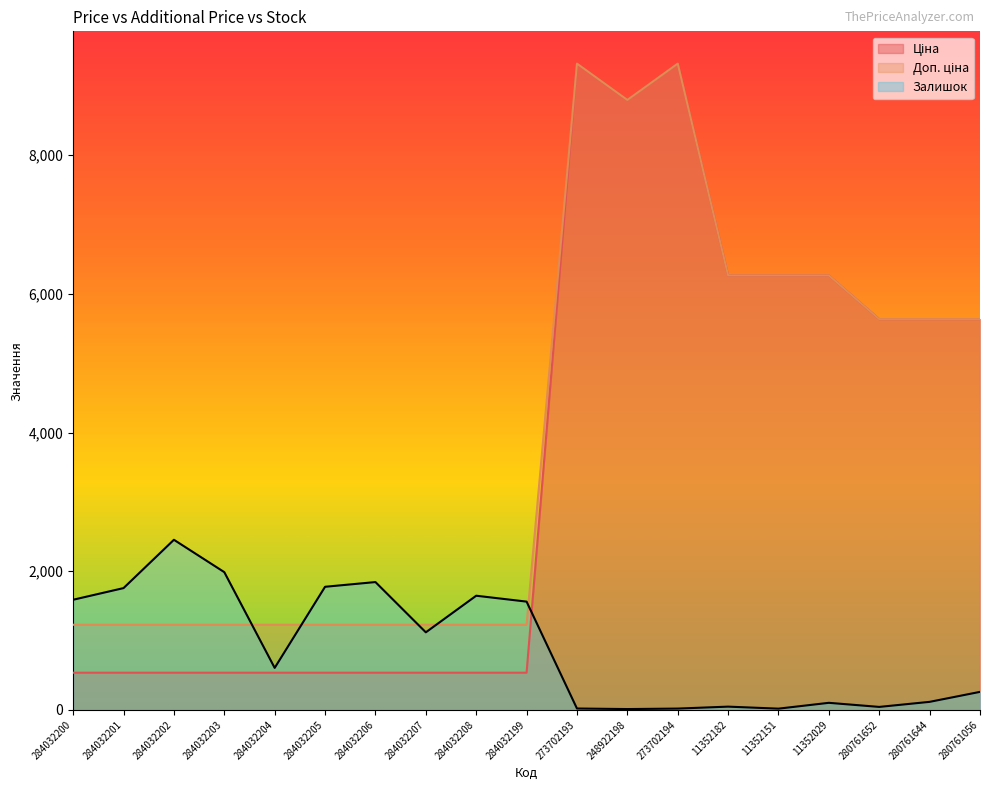

Where is the first local minimum for Ціна?

248922198